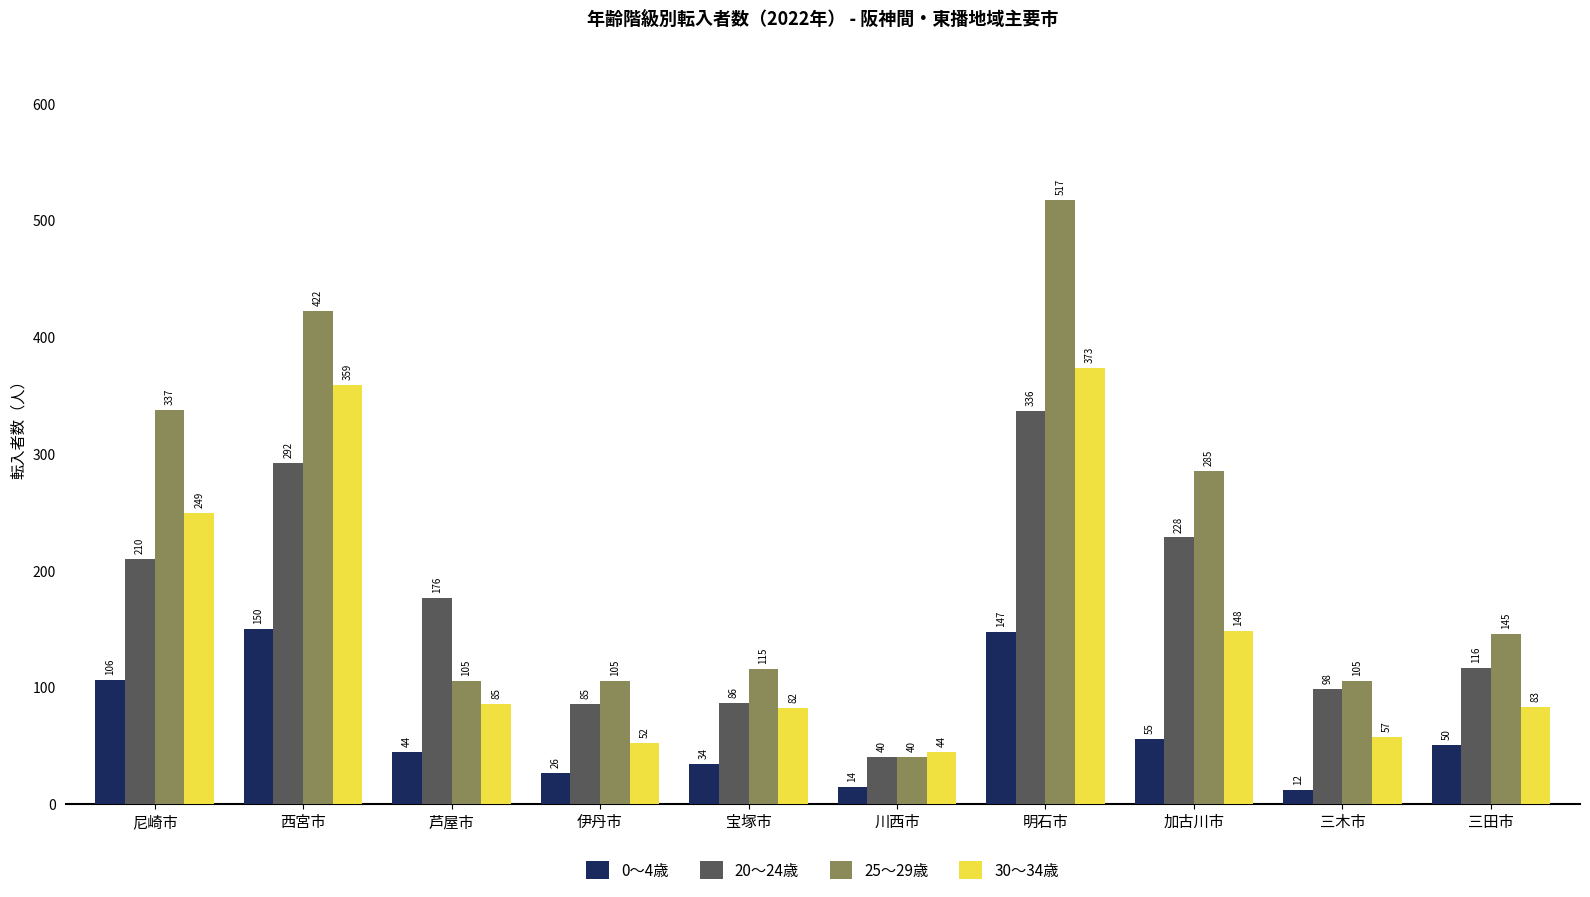

Reading left to right, transcribe all the data shown in this chart.

0～4歳: 106	150	44	26	34	14	147	55	12	50
20～24歳: 210	292	176	85	86	40	336	228	98	116
25～29歳: 337	422	105	105	115	40	517	285	105	145
30～34歳: 249	359	85	52	82	44	373	148	57	83